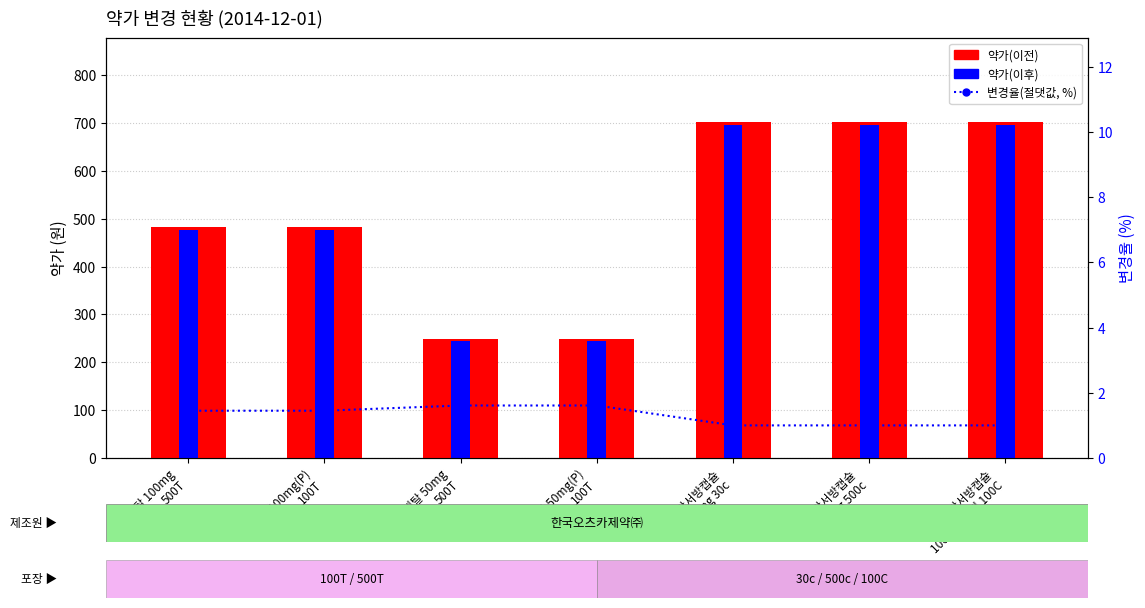

What is the average value of the 약가(이전) series?

509.7